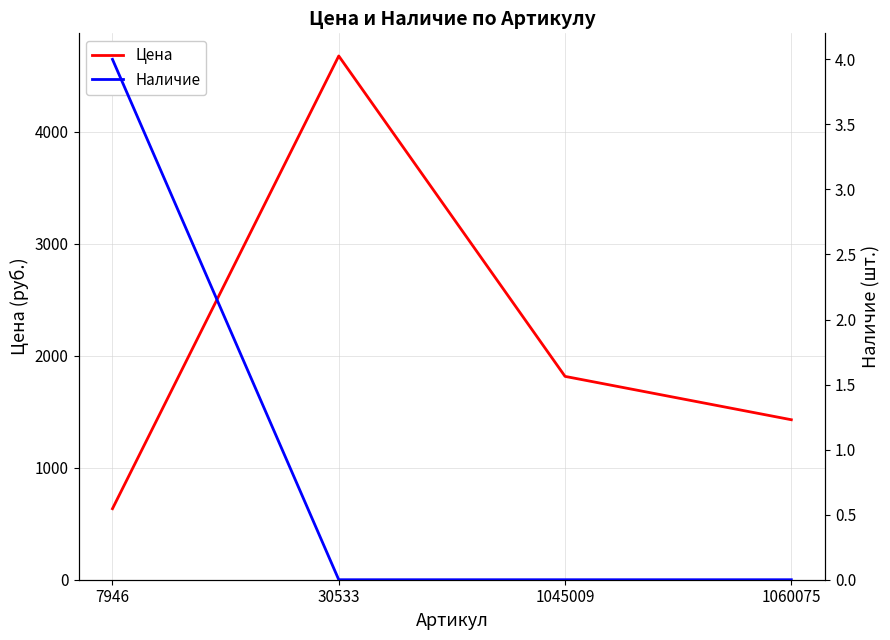

True or false: Наличие and Цена cross at least once.

False